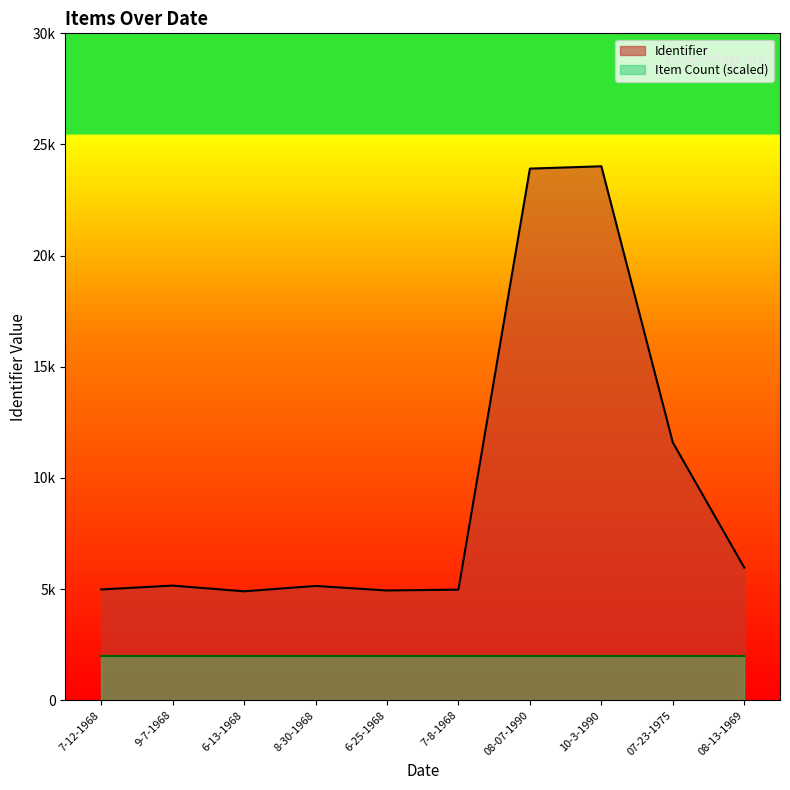

List the labels in order of value, smallest first.

6-13-1968, 6-25-1968, 7-8-1968, 7-12-1968, 8-30-1968, 9-7-1968, 08-13-1969, 07-23-1975, 08-07-1990, 10-3-1990